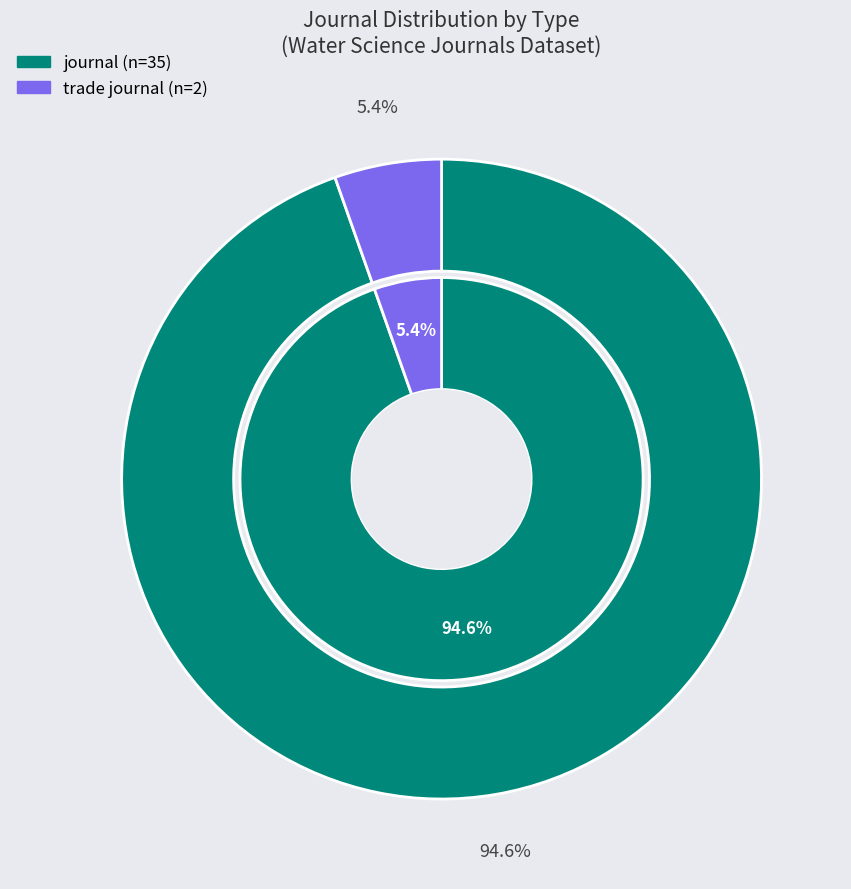

True or false: journal accounts for 95% of the total.

True